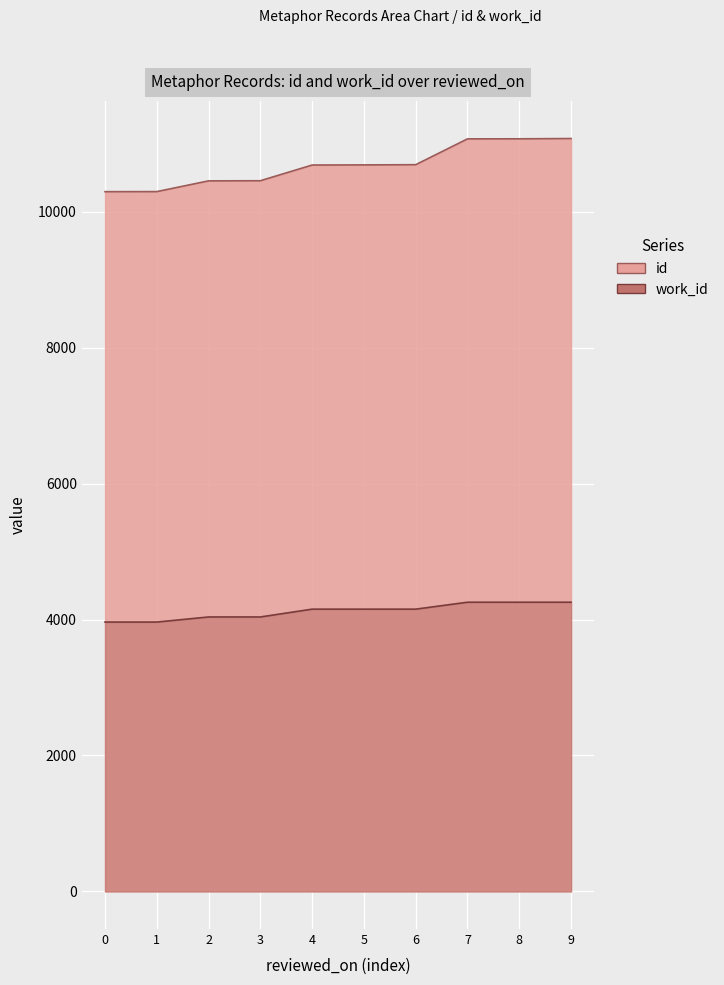

List the series in order of their peak value, lowest first.

work_id, id